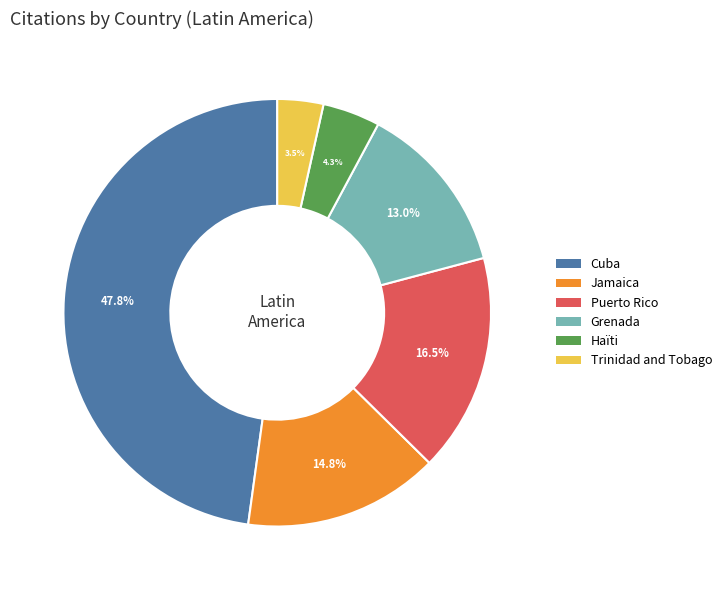

Does Cuba represent more than half of the total?

No